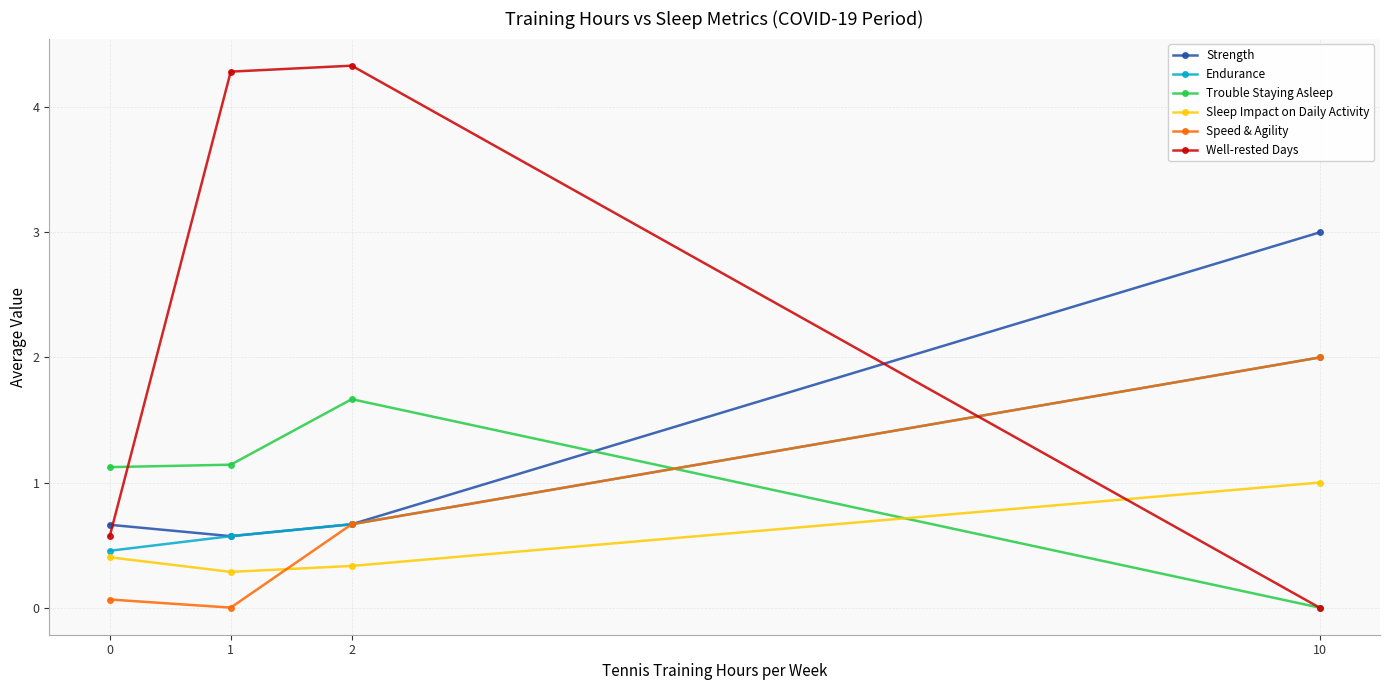

How many data points in Trouble Staying Asleep are less than 1?

1